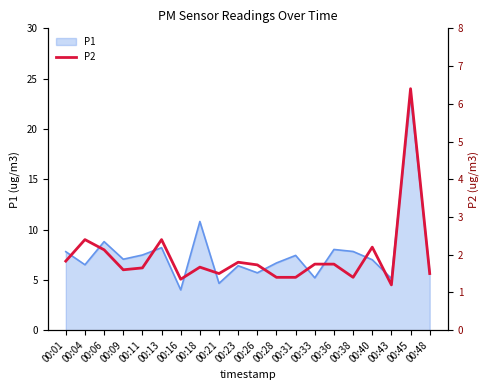

Where is P1 nearest to the value 13?

00:18